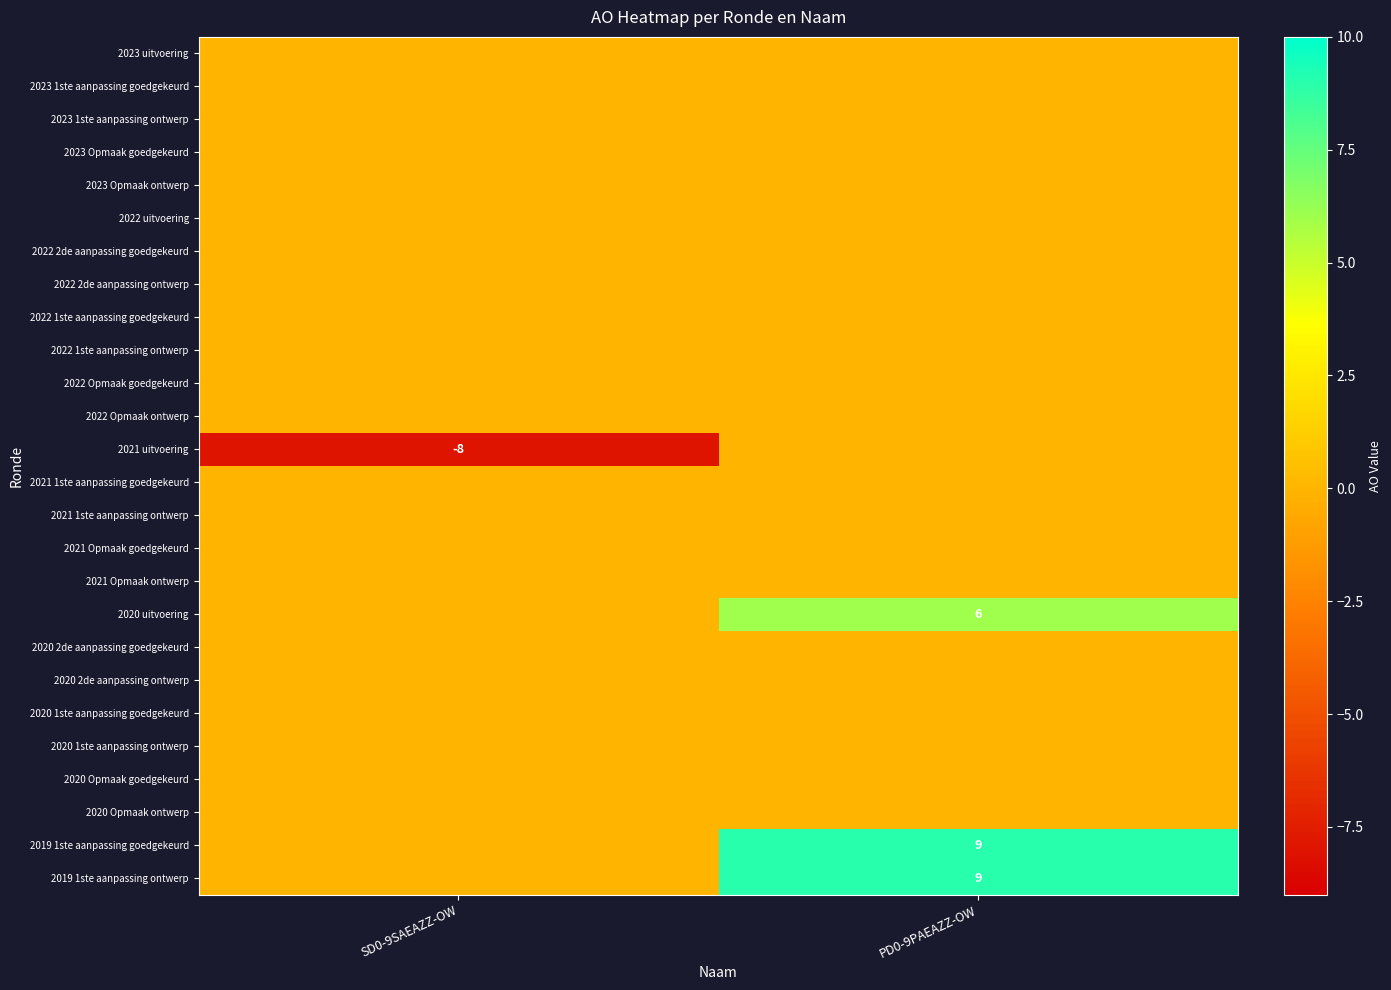

What is the total value across all series at PD0-9PAEAZZ-OW?

24